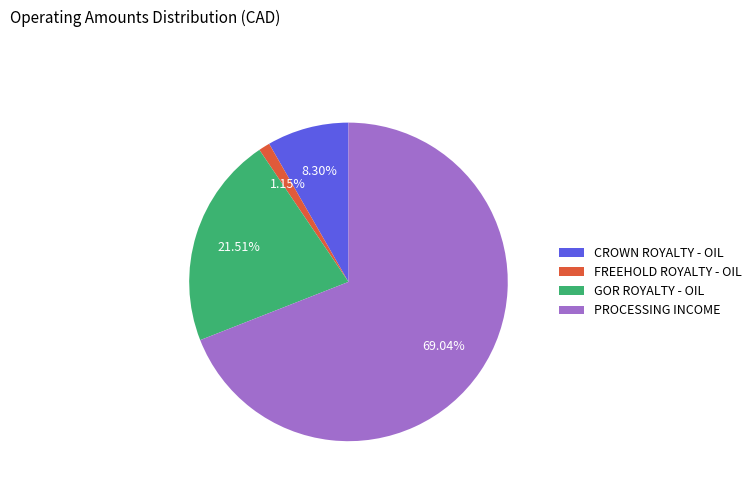

Is there any slice that represents more than half of the pie?

Yes